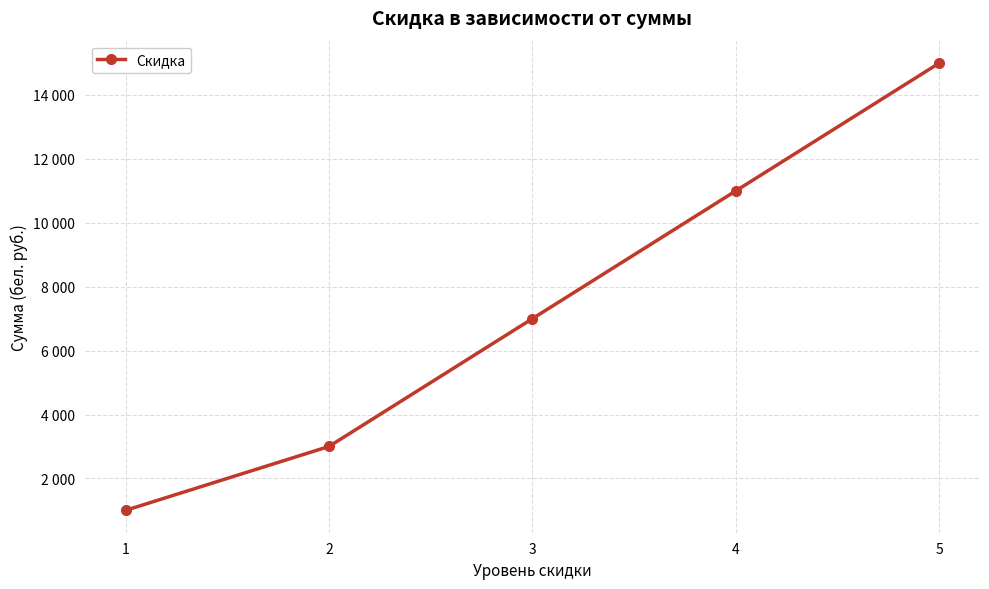

Reading left to right, extract all data points from this chart.

1000	3000	7000	11000	15000